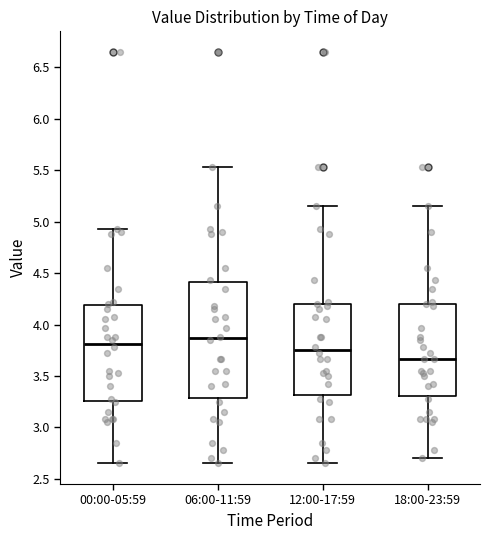

Reading left to right, read every box against the y-axis: the position of its median line, the range the box covers, and the ends of its whiskers. The values are not printed on the chart, so give them approximately, as read against the axis.

00:00-05:59: median 3.80, box 3.25 to 4.20, whiskers 2.65 to 4.95
06:00-11:59: median 3.85, box 3.30 to 4.40, whiskers 2.65 to 5.55
12:00-17:59: median 3.75, box 3.30 to 4.20, whiskers 2.65 to 5.15
18:00-23:59: median 3.65, box 3.30 to 4.20, whiskers 2.70 to 5.15